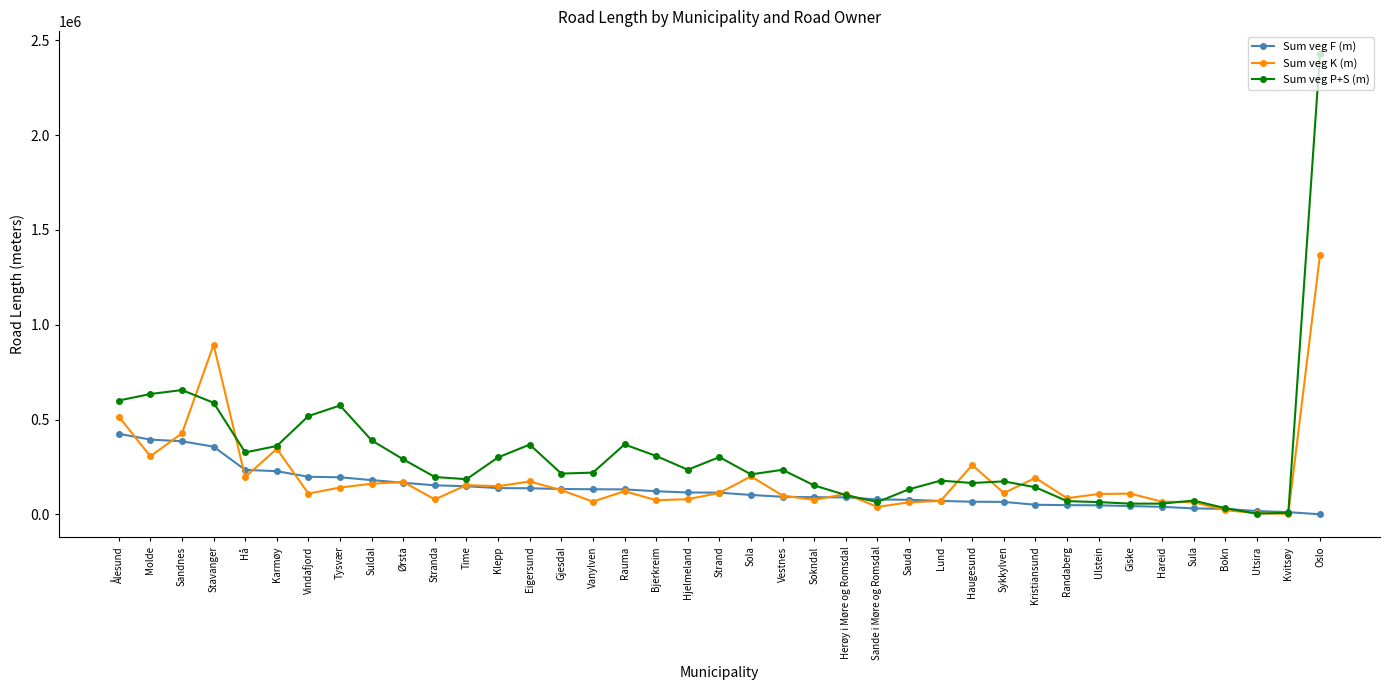

What is the label of the 30th point from the left?

Kristiansund